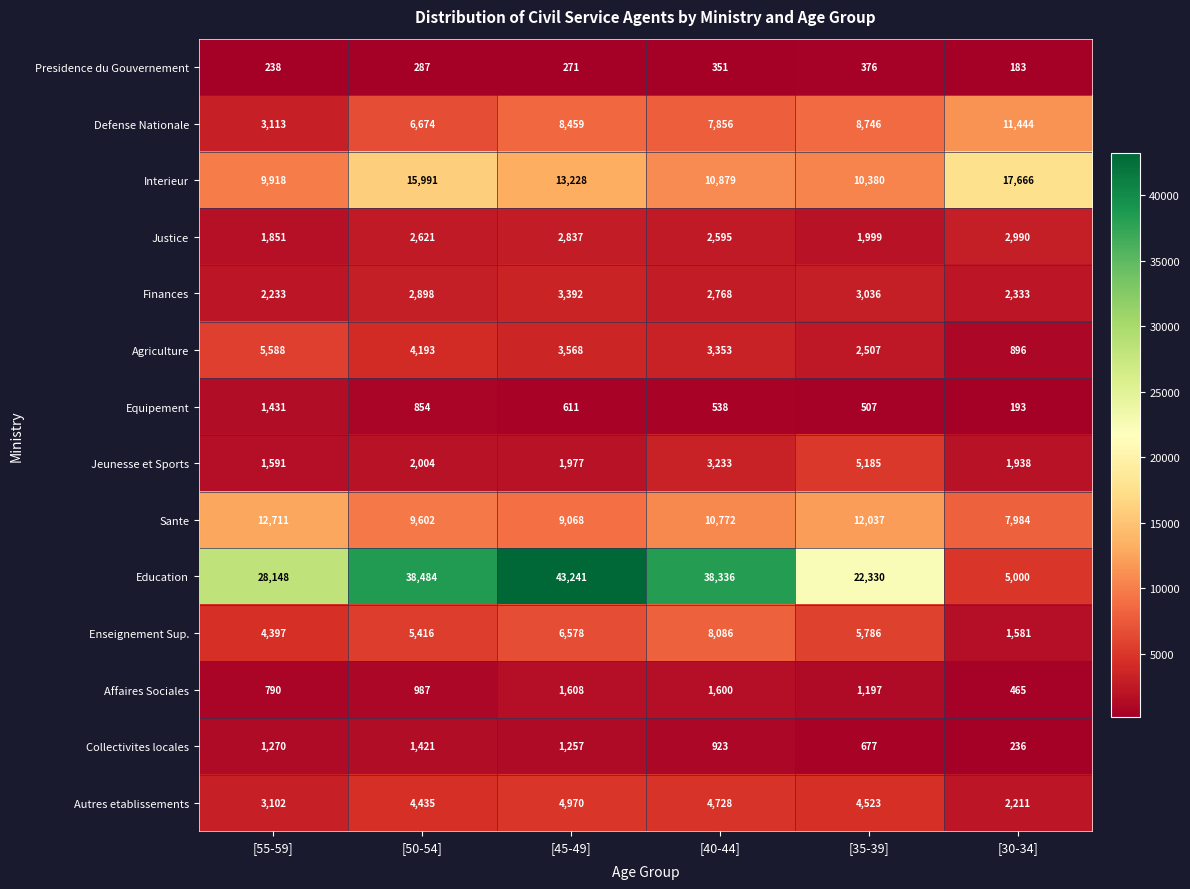

What is the spread (max minus min) of values at [35-39]?

21954